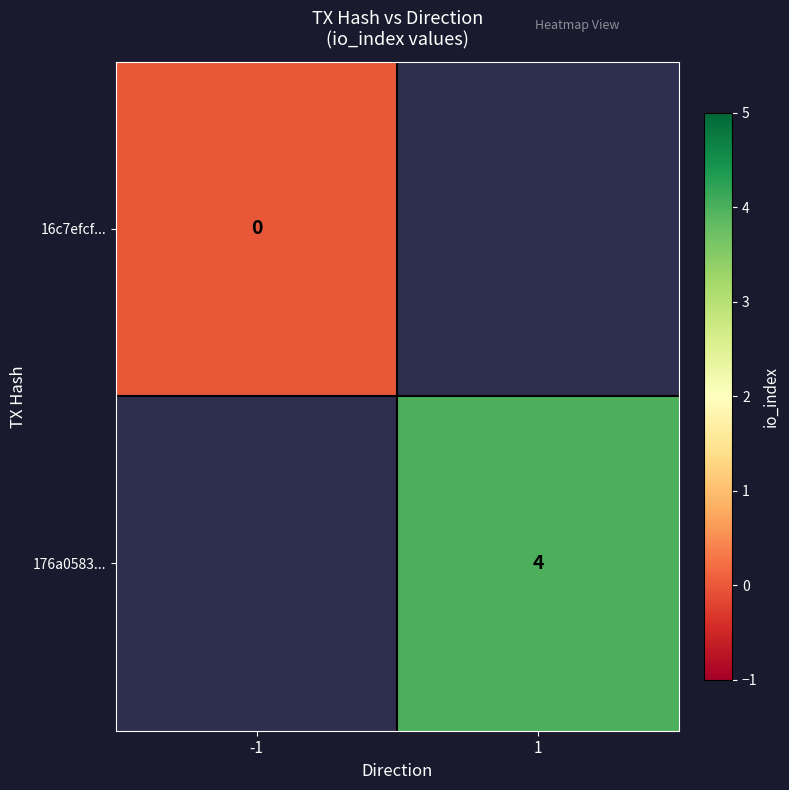

Which label corresponds to the largest value in the chart?

1